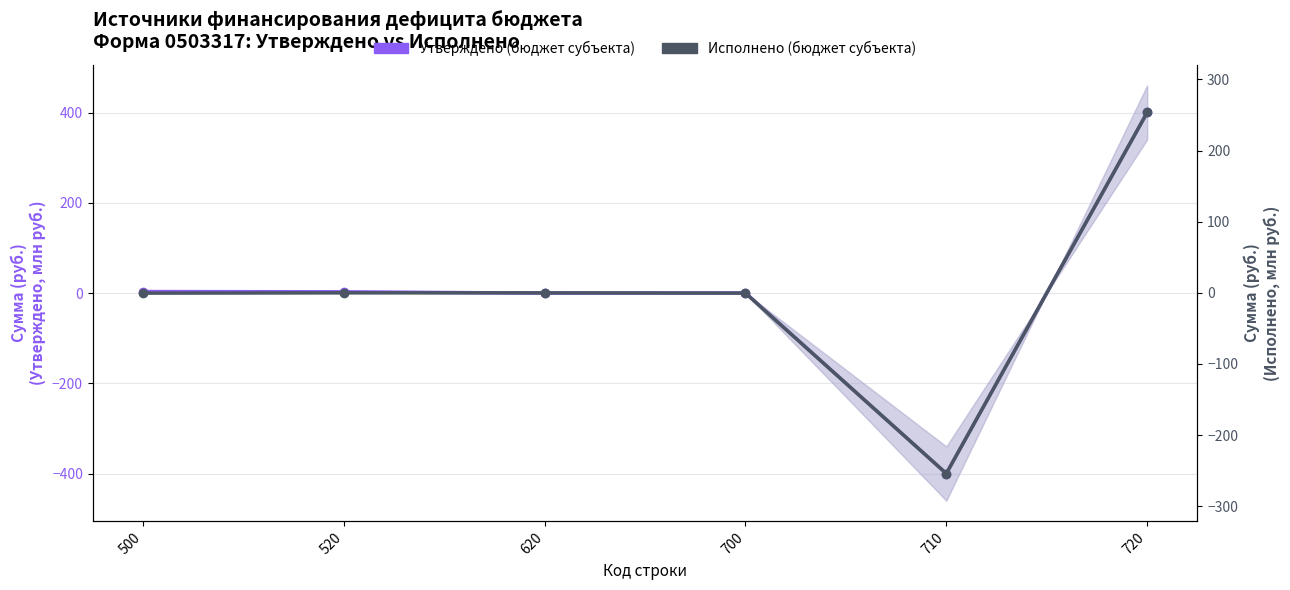

How many values in the Утверждено (бюджет субъекта) series are below 3?

3